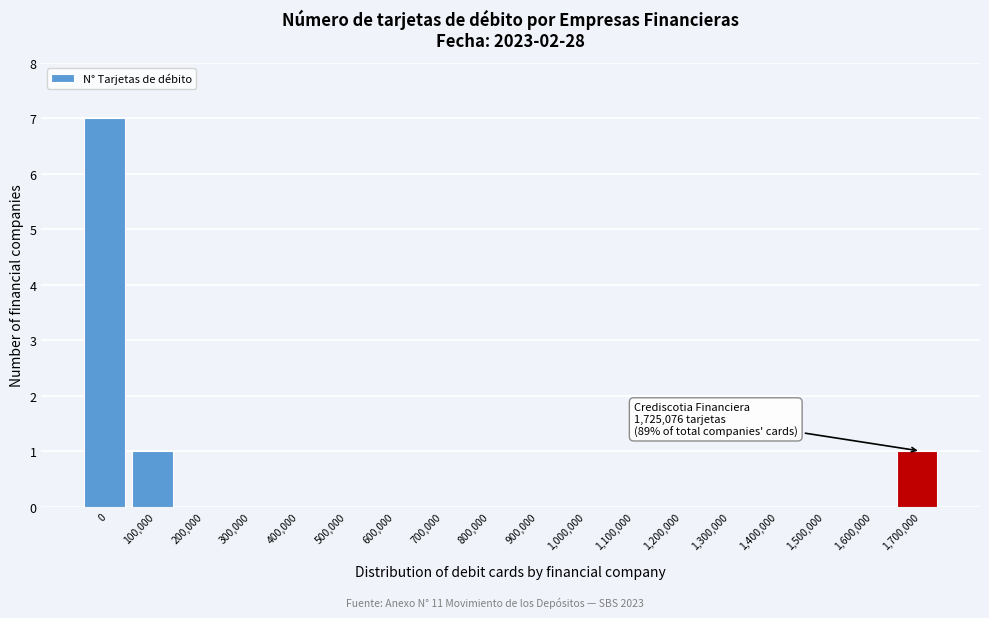

Reading left to right, list all the values displayed in this chart.

0=7	100,000=1	200,000=0	300,000=0	400,000=0	500,000=0	600,000=0	700,000=0	800,000=0	900,000=0	1,000,000=0	1,100,000=0	1,200,000=0	1,300,000=0	1,400,000=0	1,500,000=0	1,600,000=0	1,700,000=1